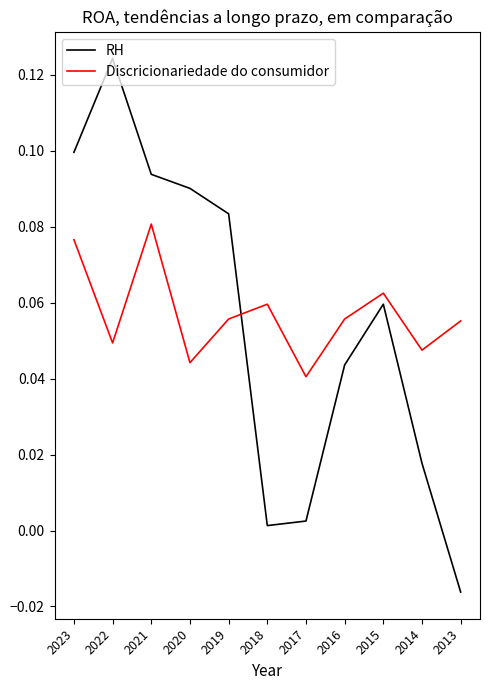

At which label does Discricionariedade do consumidor reach its minimum?

2017